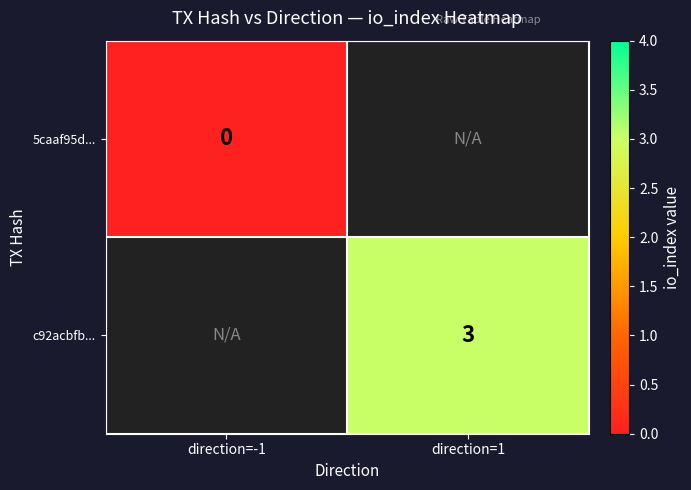

Count the number of categories in the chart.

2